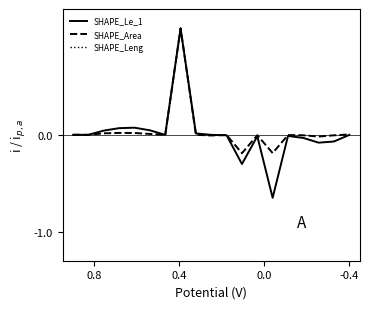

At 0.8, list the series in order from largest to smallest.

SHAPE_Area, SHAPE_Leng, SHAPE_Le_1